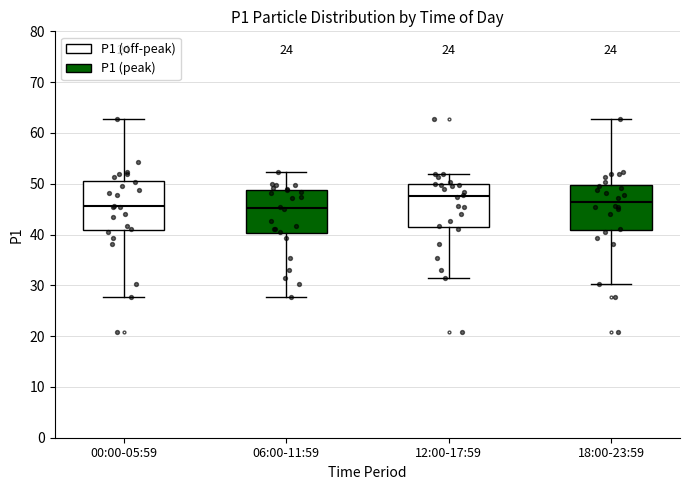

Where does the lower whisker of the box for 12:00-17:59 end on the y-axis? The values are not printed on the chart, so give them approximately, as read against the axis.

32